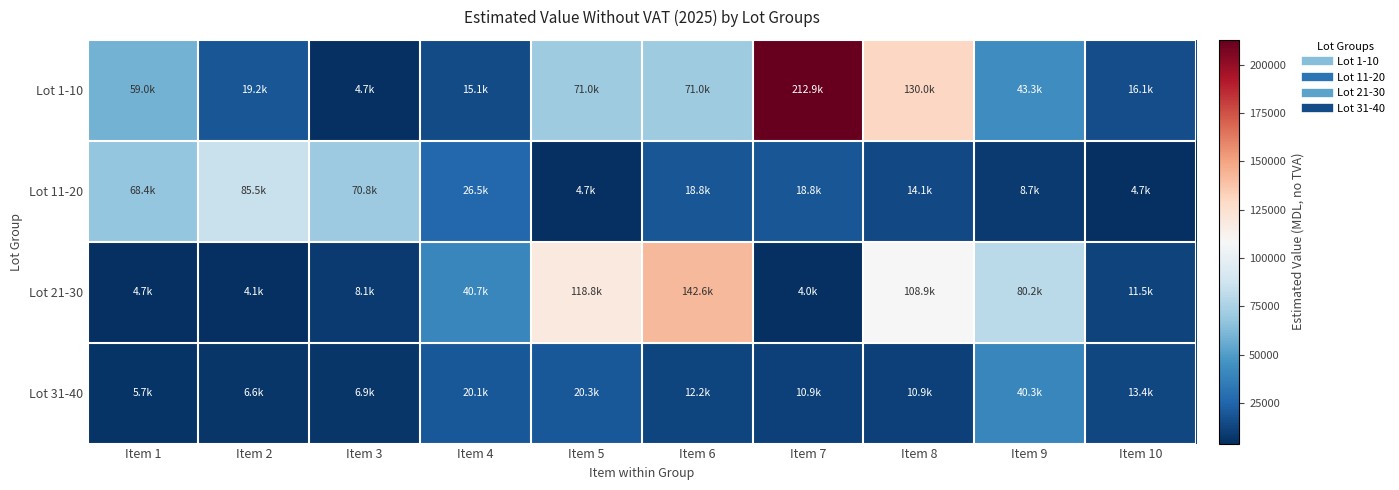

Reading left to right, what are all the values shown in this chart?

Lot 1-10: Item 1=59031.5	Item 2=19164.0	Item 3=4746.1	Item 4=15083.2	Item 5=70980.0	Item 6=70980.0	Item 7=212940.0	Item 8=130024.5	Item 9=43341.5	Item 10=16088.8
Lot 11-20: Item 1=68377.4	Item 2=85536.0	Item 3=70763.2	Item 4=26536.2	Item 5=4689.8	Item 6=18759.2	Item 7=18759.2	Item 8=14069.4	Item 9=8655.2	Item 10=4689.8
Lot 21-30: Item 1=4689.8	Item 2=4143.1	Item 3=8131.2	Item 4=40656.0	Item 5=118800.0	Item 6=142560.0	Item 7=3960.0	Item 8=108852.9	Item 9=80207.4	Item 10=11458.2
Lot 31-40: Item 1=5729.1	Item 2=6604.4	Item 3=6918.0	Item 4=20085.9	Item 5=20278.2	Item 6=12165.0	Item 7=10900.5	Item 8=10900.5	Item 9=40260.0	Item 10=13438.8